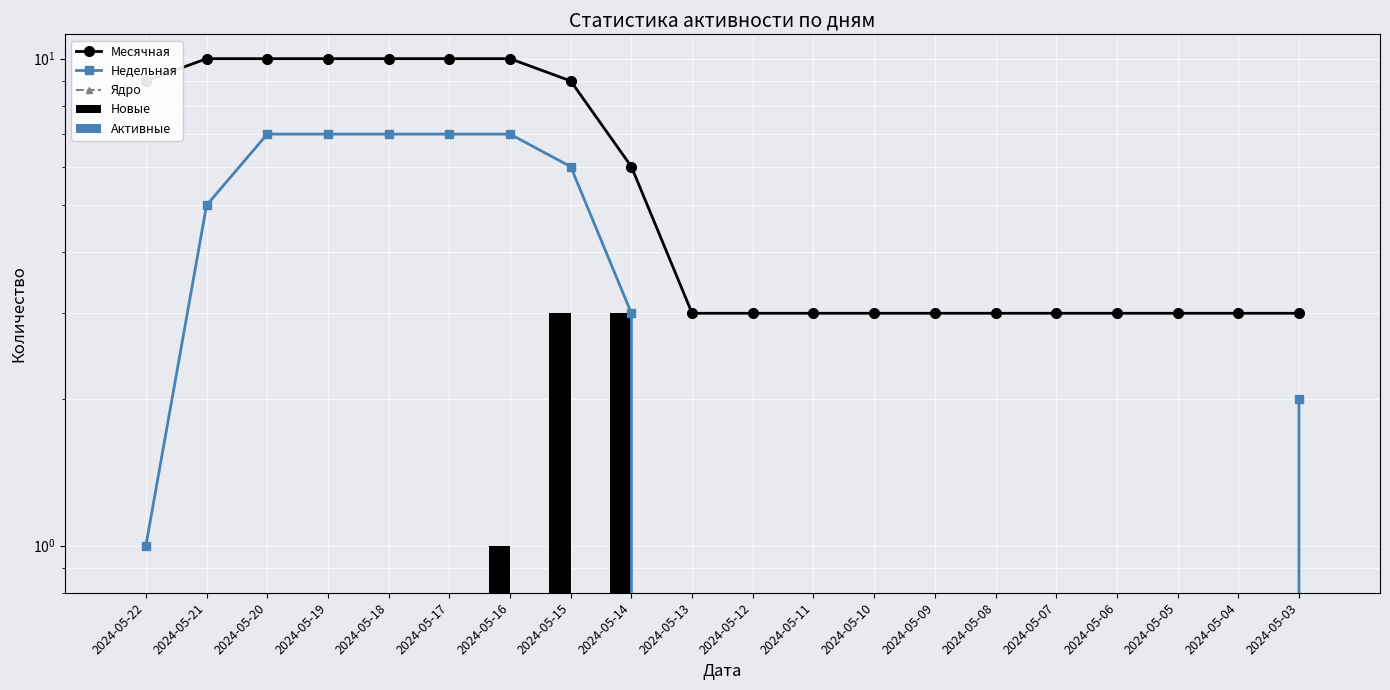

Is it true that Активные equals 0 at 2024-05-09?

True